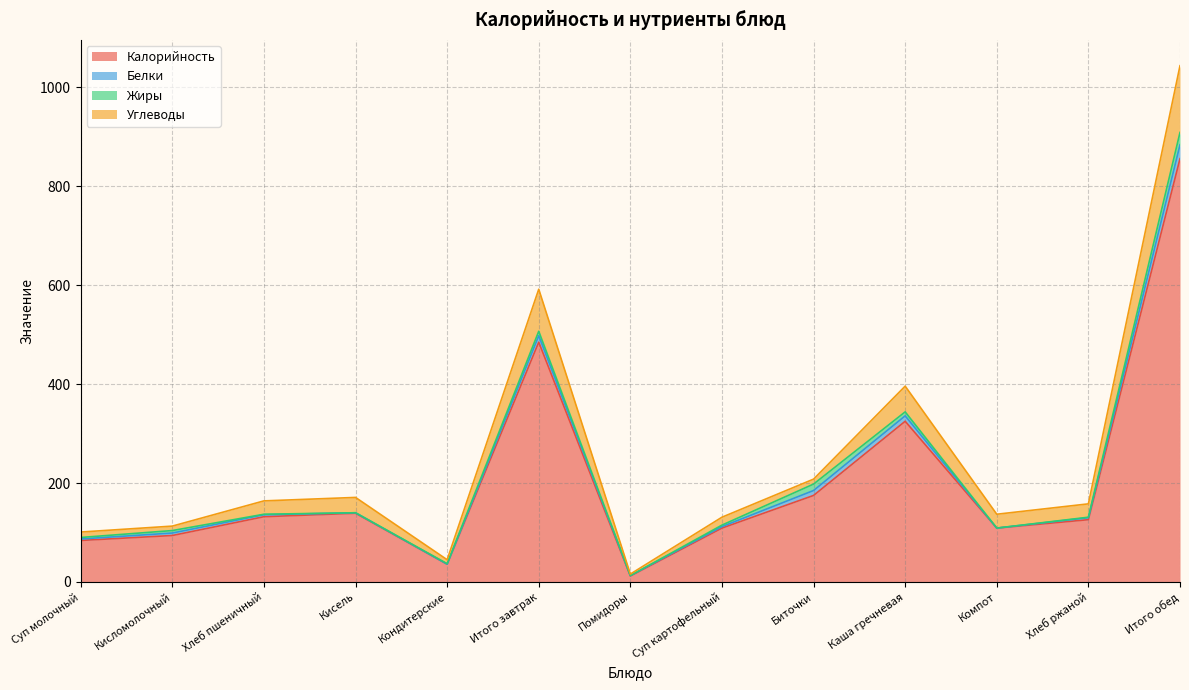

At which category is the sum across all series the highest?

Итого обед